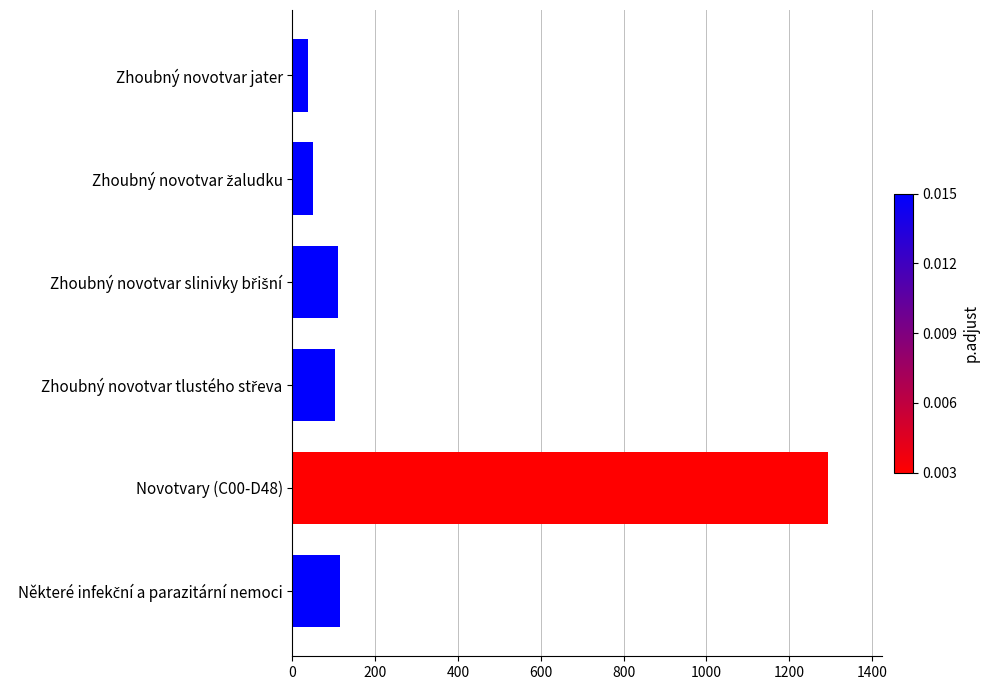

The chart shows a value of 1294 at Novotvary (C00-D48). True or false?

True